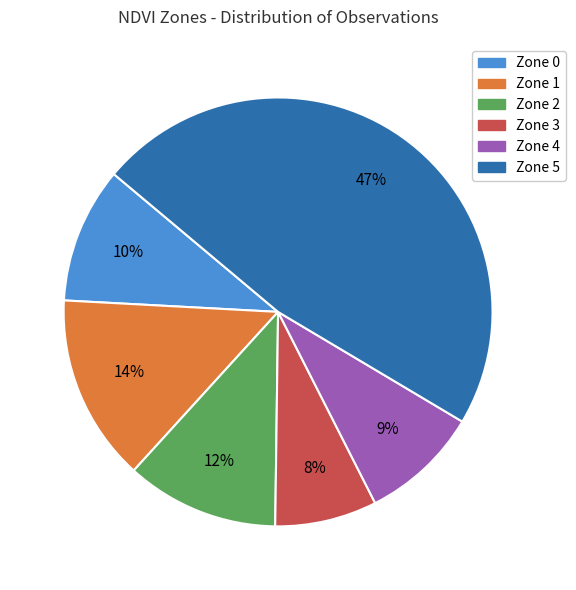

Which has a higher value, Zone 2 or Zone 4?

Zone 2